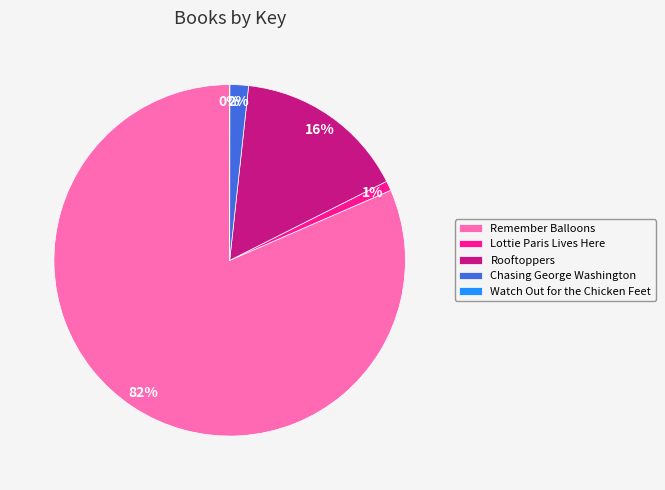

The Chasing George Washington slice represents 2% of the pie. True or false?

True